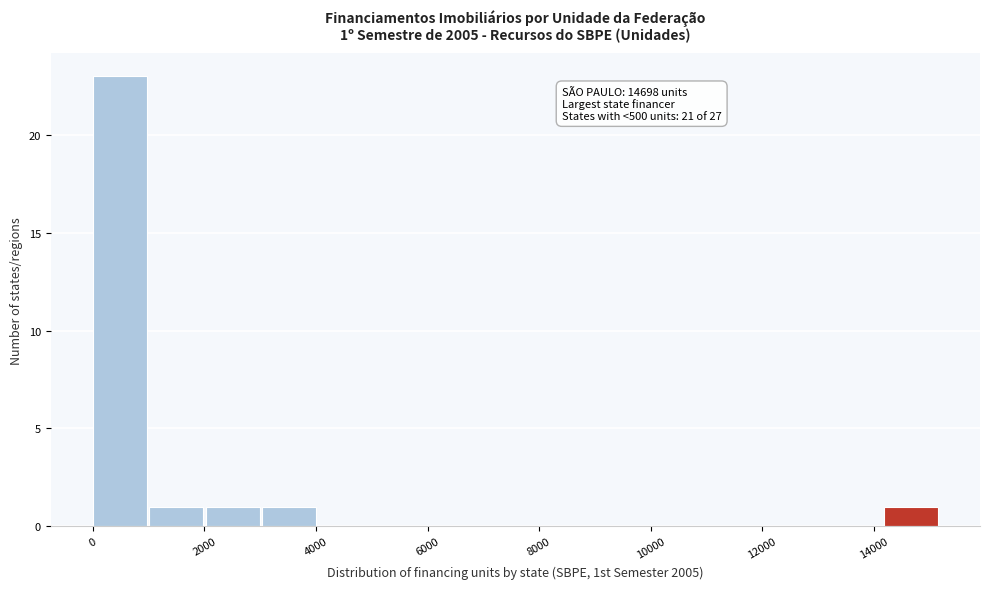

Which range on the x-axis has the tallest bar?

0 to 1000